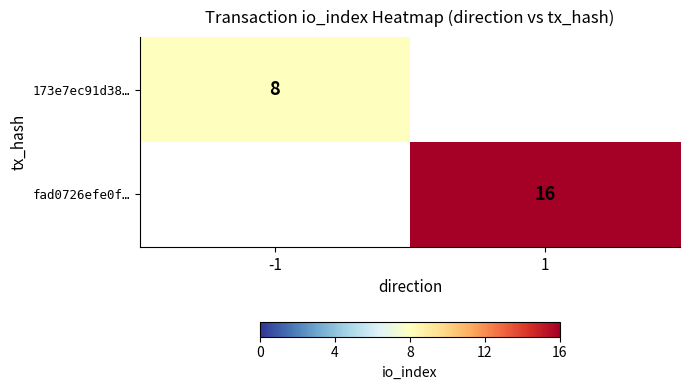

At which category is the sum across all series the highest?

1